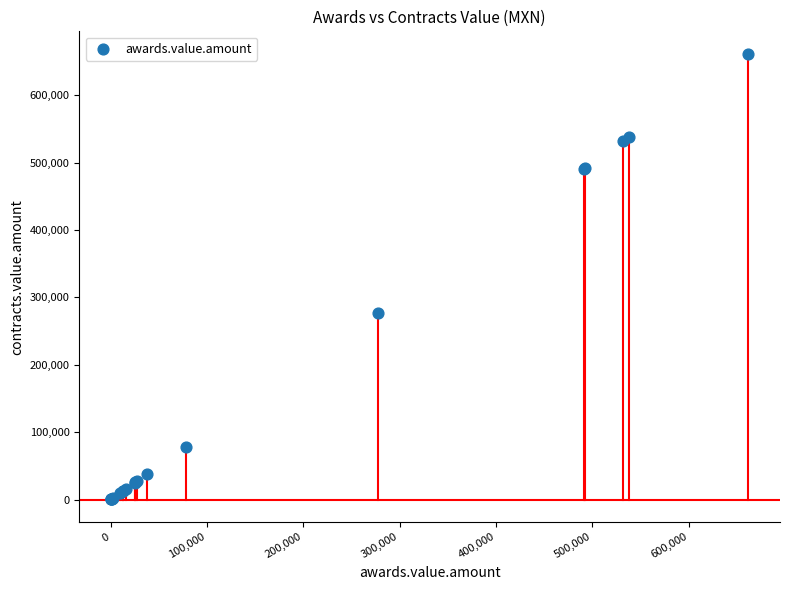

What Y value in the scatter plot is closest to 331105?

277493.7